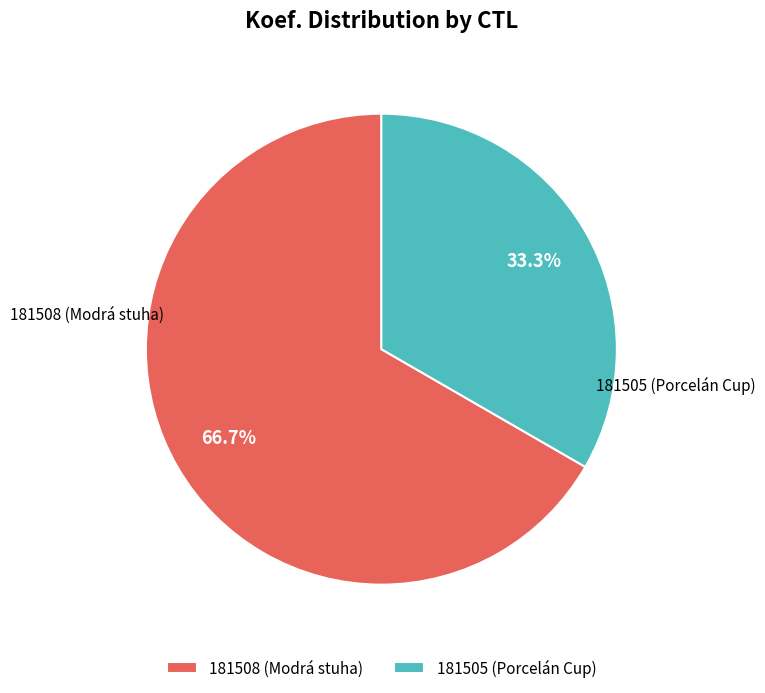

What percentage is NOT represented by 181508?

33.3%